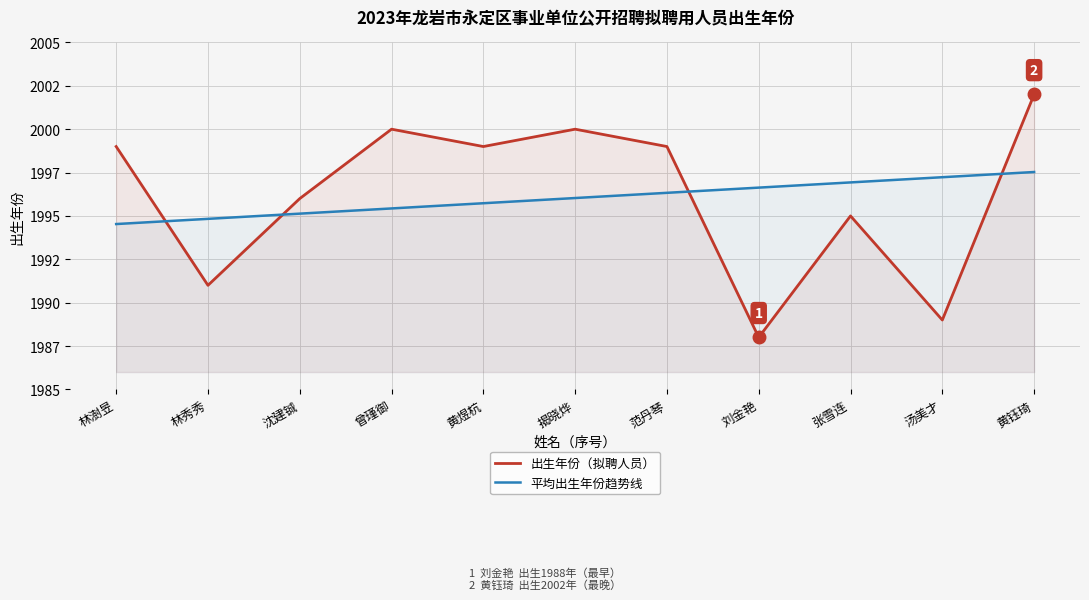

What are all the series names shown in the legend?

出生年份（拟聘人员）, 平均出生年份趋势线